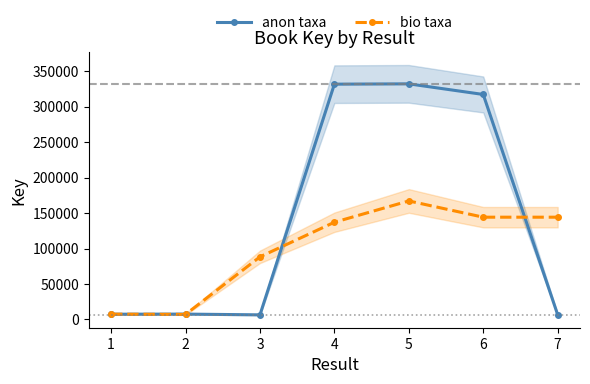

How many intersections are there between bio taxa and anon taxa?

4